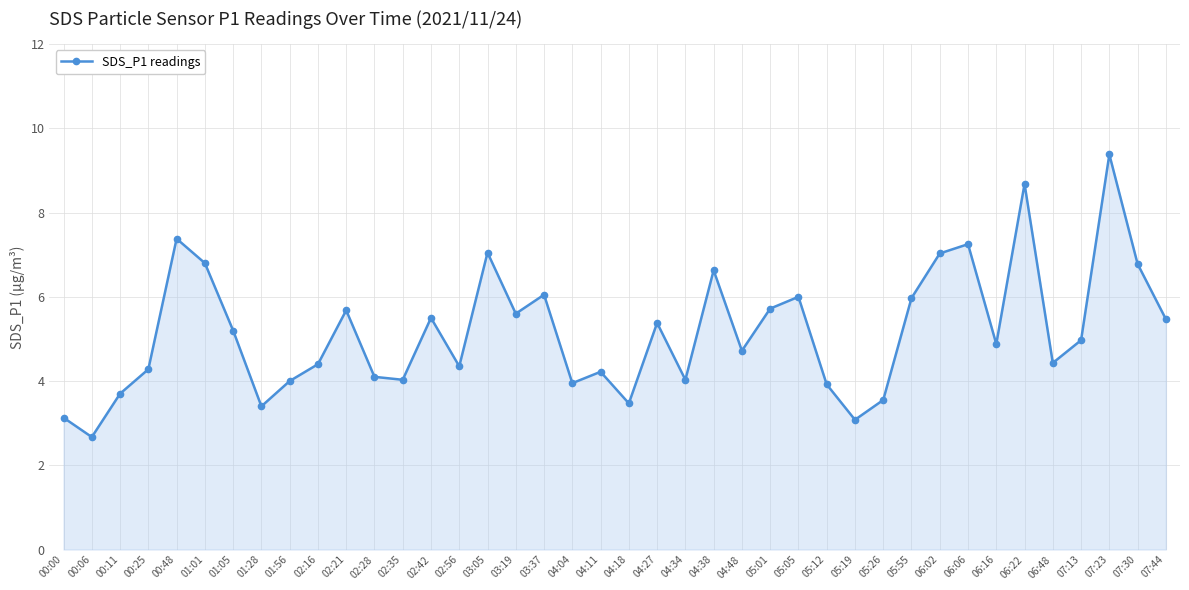

What is the minimum value shown in the chart?

2.7